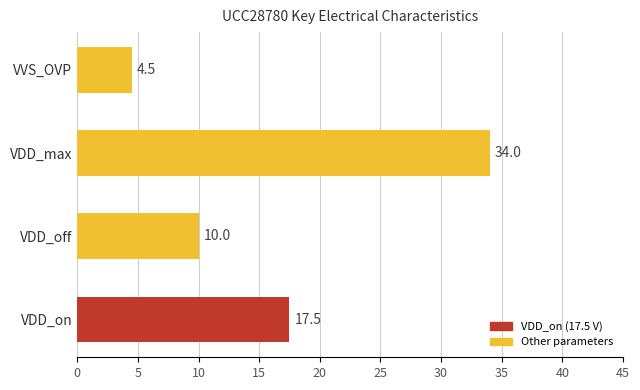

Rank the categories by value from highest to lowest.

VDD_max, VDD_on, VDD_off, VVS_OVP